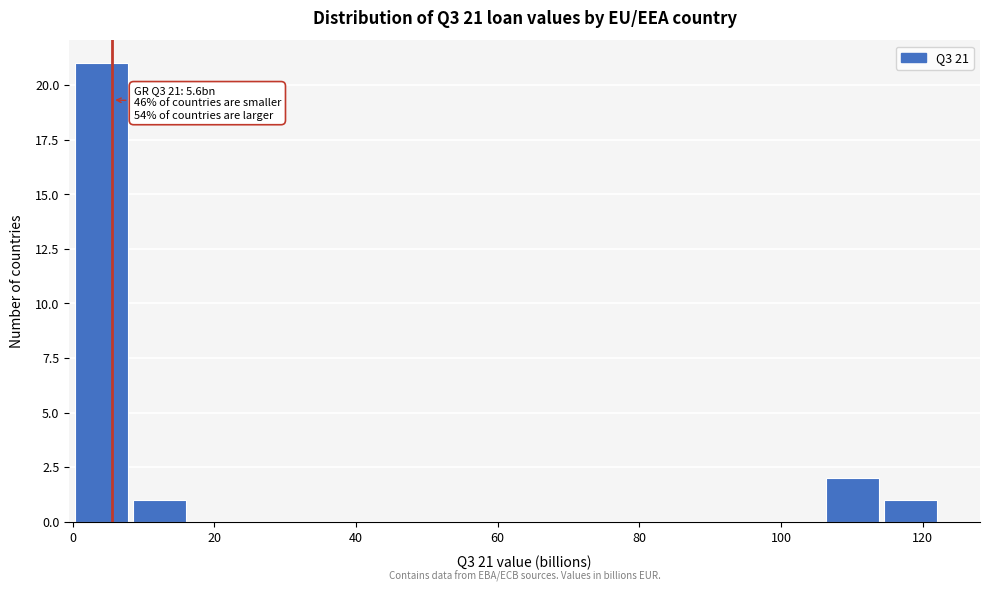

Over which range of the x-axis is the bar tallest?

0 to 8